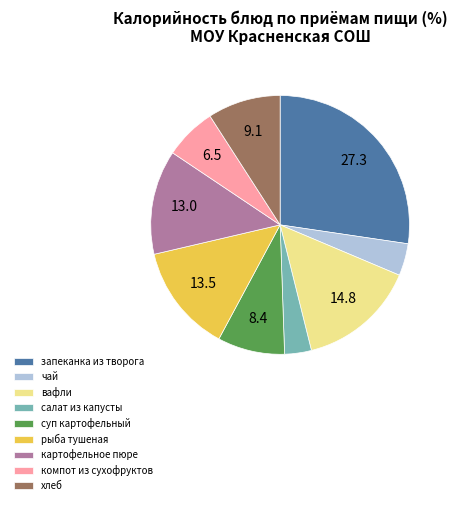

What is the largest slice in the pie chart?

запеканка из творога